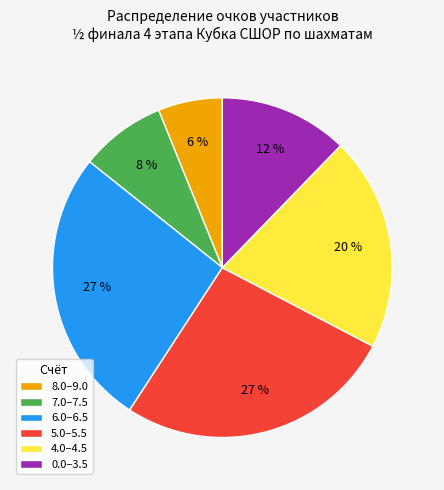

Is it true that 6.0–6.5 is 27% of the pie?

True